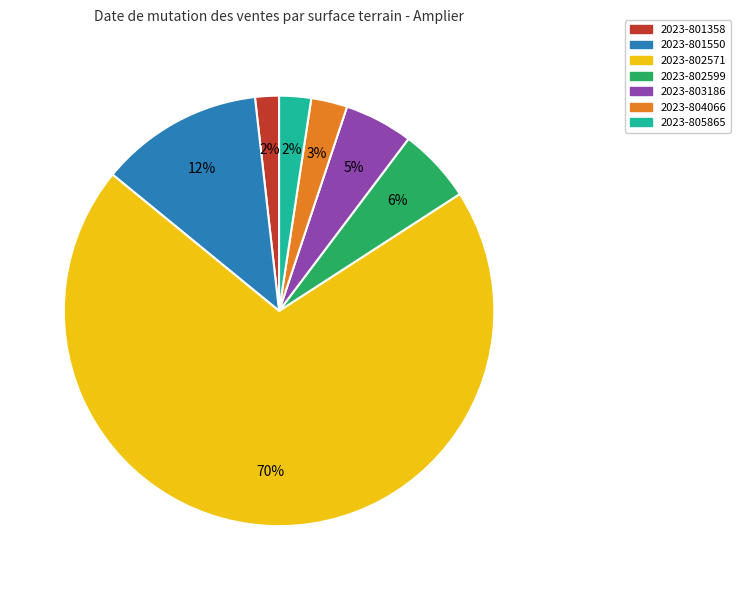

The 2023-802599 slice represents 6% of the pie. True or false?

True